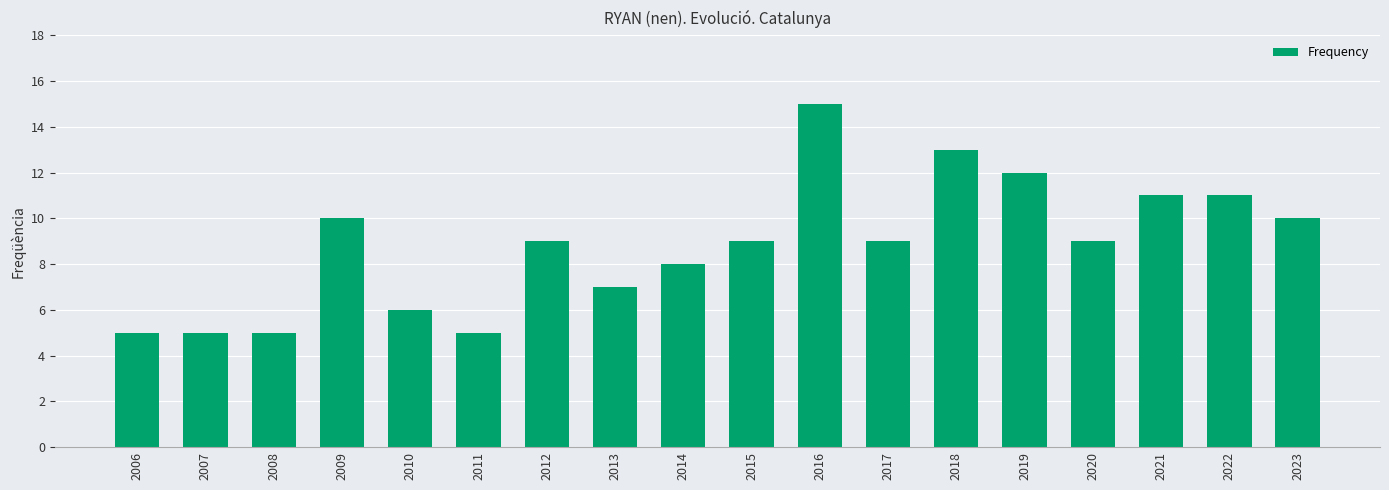

What is the difference between the maximum and minimum values?

10